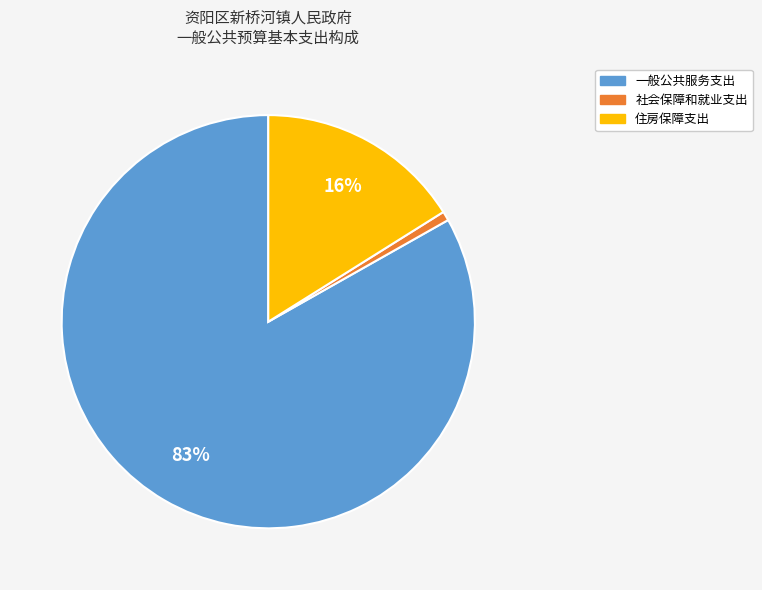

Combined, do 一般公共服务支出 and 社会保障和就业支出 account for over 50%?

Yes